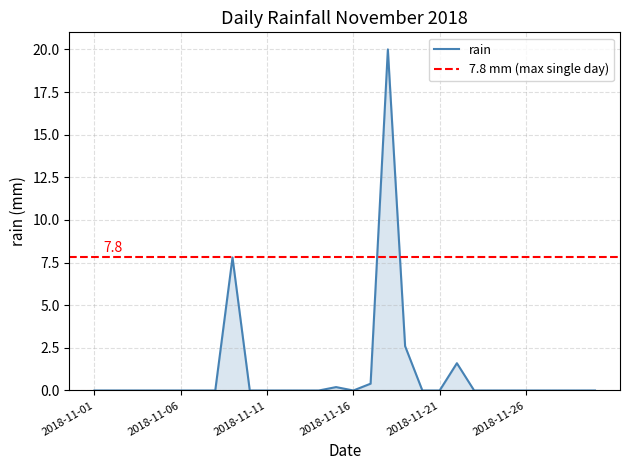

What is the average value?

1.1